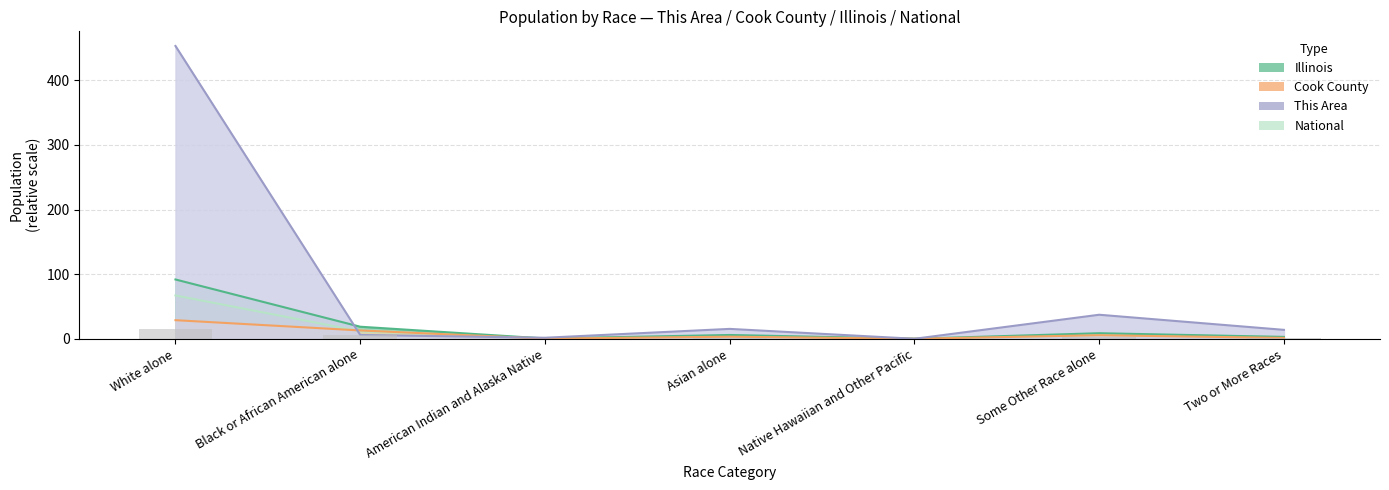

List the labels in order of value, largest first.

White alone, Black or African American alone, Some Other Race alone, Asian alone, Two or More Races, American Indian and Alaska Native, Native Hawaiian and Other Pacific